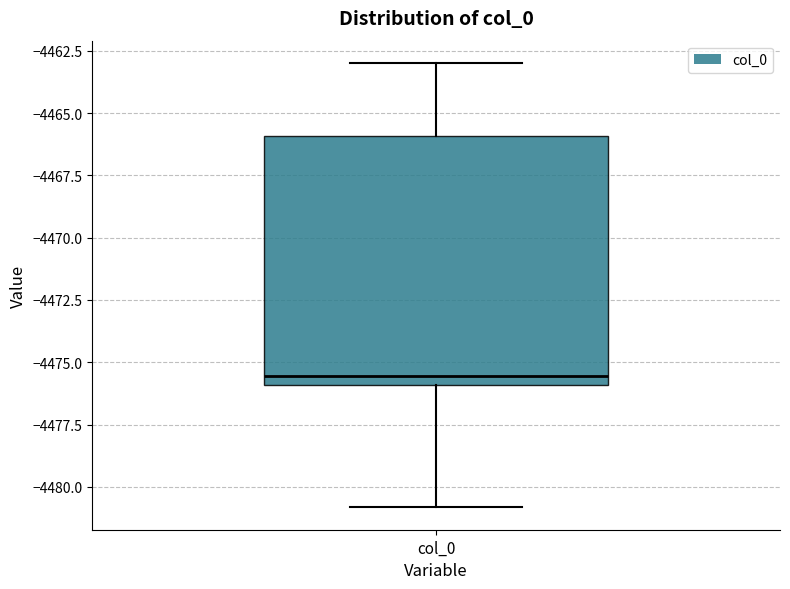

Where is the upper edge of the box for col_0 on the y-axis? The values are not printed on the chart, so give them approximately, as read against the axis.

-4466.0